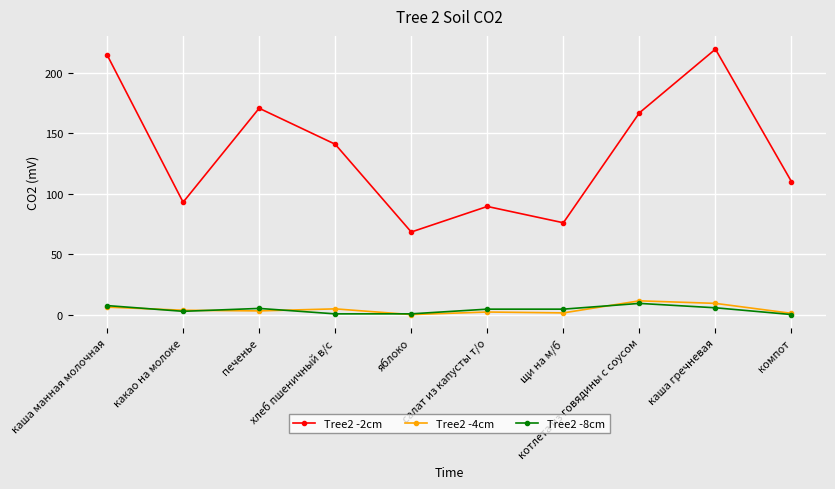

Rank the series at котлета из говядины с соусом from highest to lowest value.

Tree2 -2cm, Tree2 -4cm, Tree2 -8cm